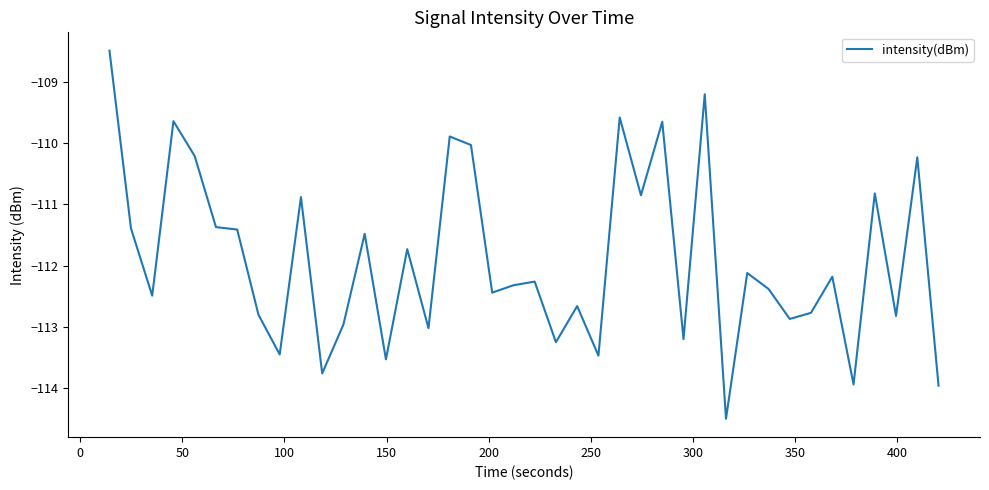

What is the maximum value shown in the chart?

-108.5